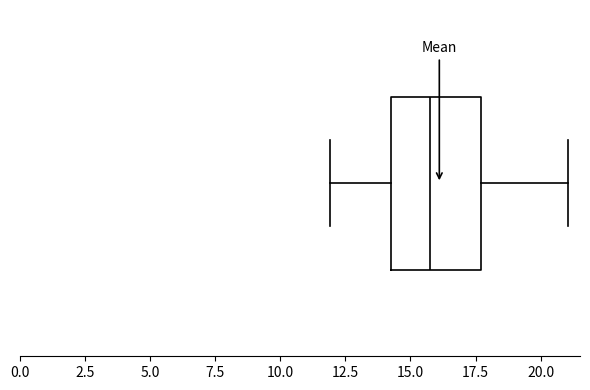

Read this box plot against the x-axis: the position of the median line, the range covered by the box, and the ends of both whiskers. The values are not printed on the chart, so give them approximately, as read against the axis.

median 16.0, box 14.5 to 17.5, whiskers 12.0 to 21.0